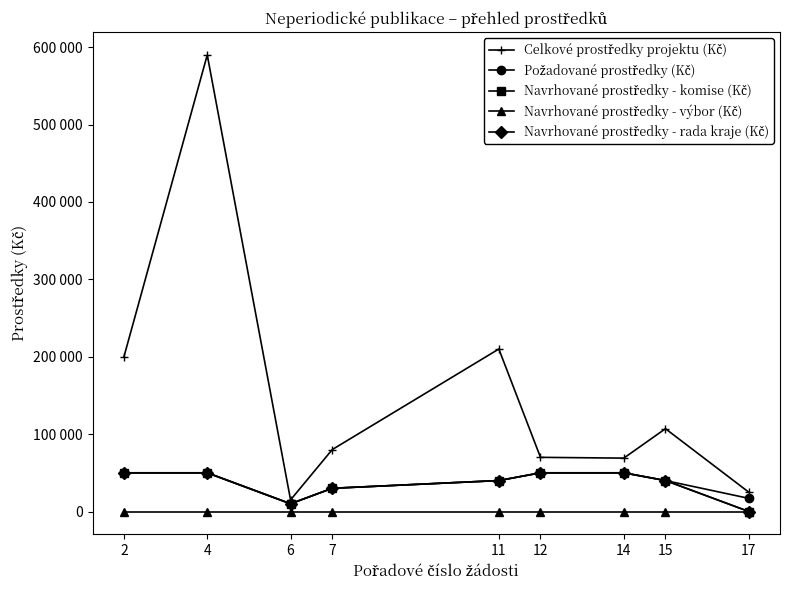

The value of Požadované prostředky (Kč) at 6 is 10000. True or false?

True